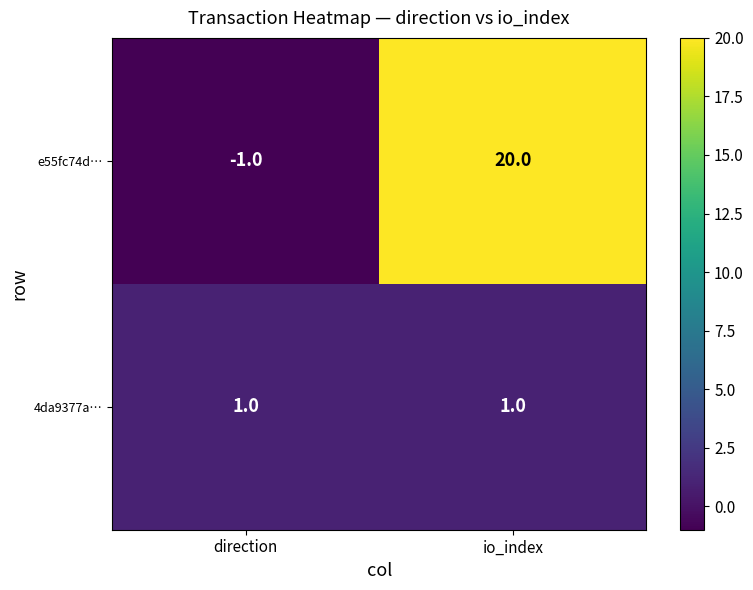

What is the approximate value of e55fc74d… at io_index, to the nearest 5?

20